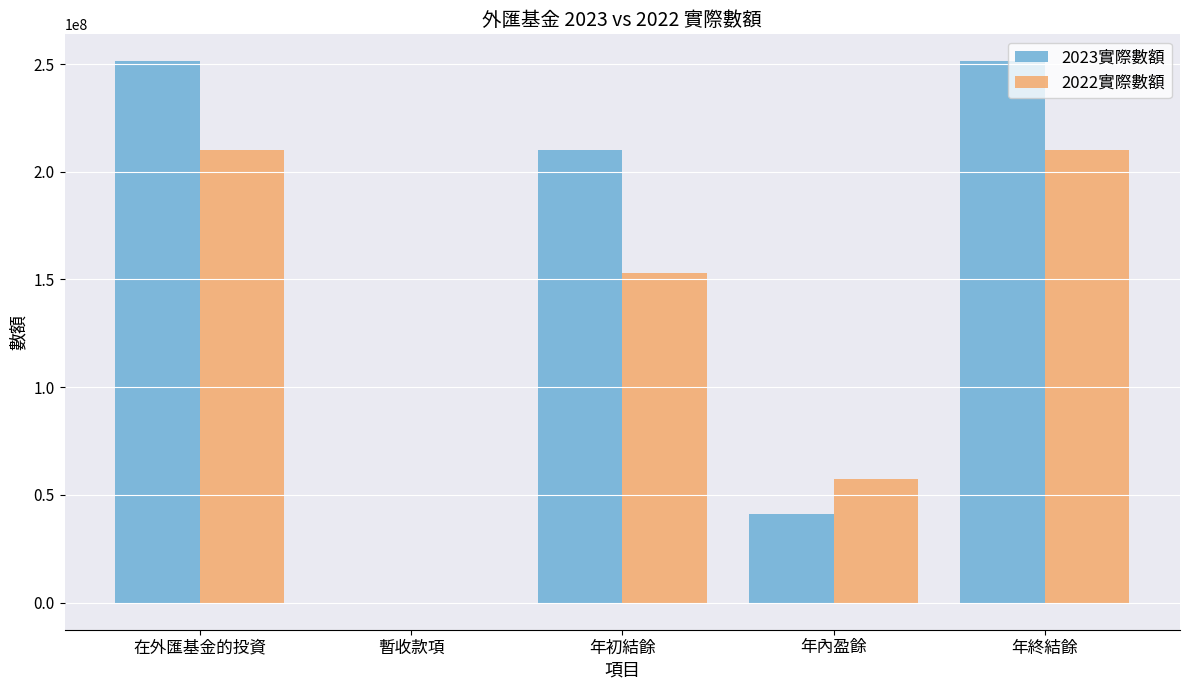

Which series has the largest total across all categories?

2023實際數額